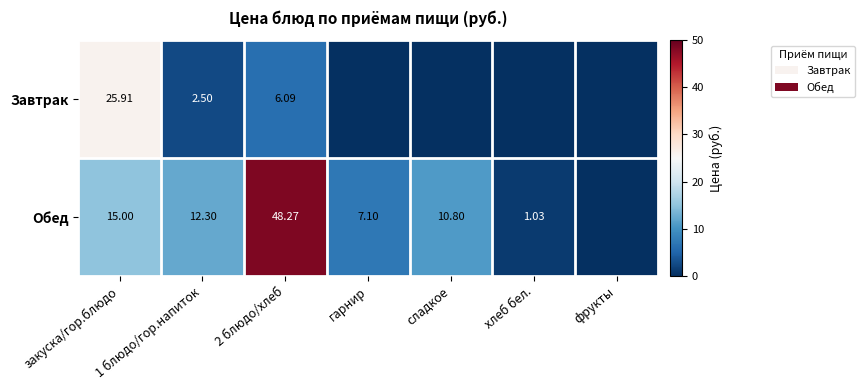

Rank the series at 2 блюдо/хлеб from lowest to highest value.

Завтрак, Обед